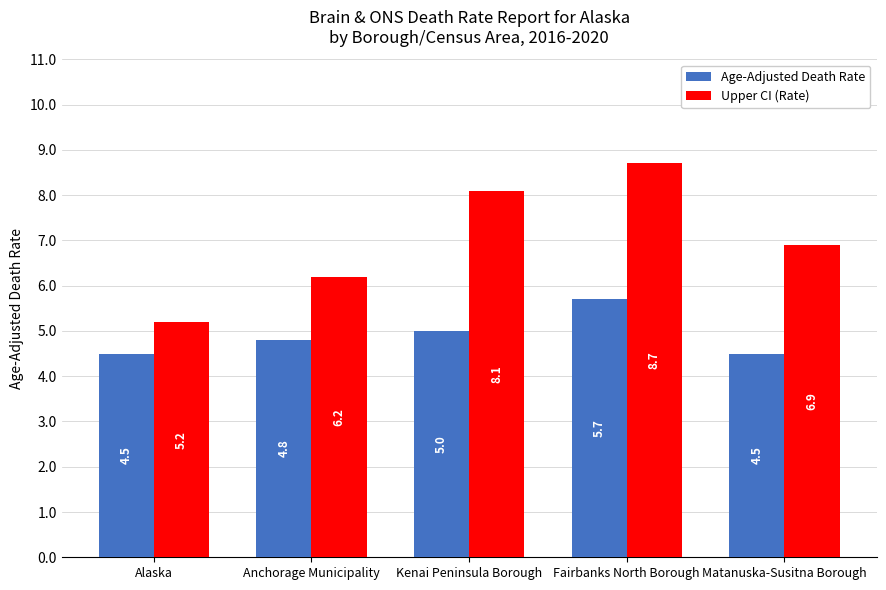

At which category does the chart reach its peak across all series?

Fairbanks North Borough